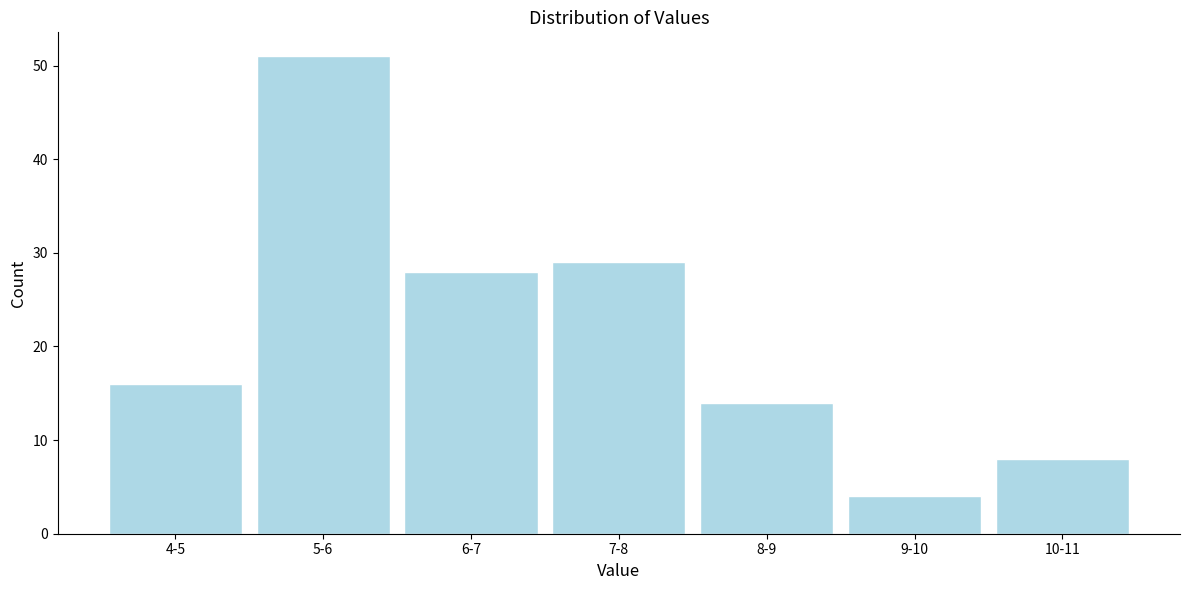

Reading left to right, what are all the values shown in this chart?

16	51	28	29	14	4	8